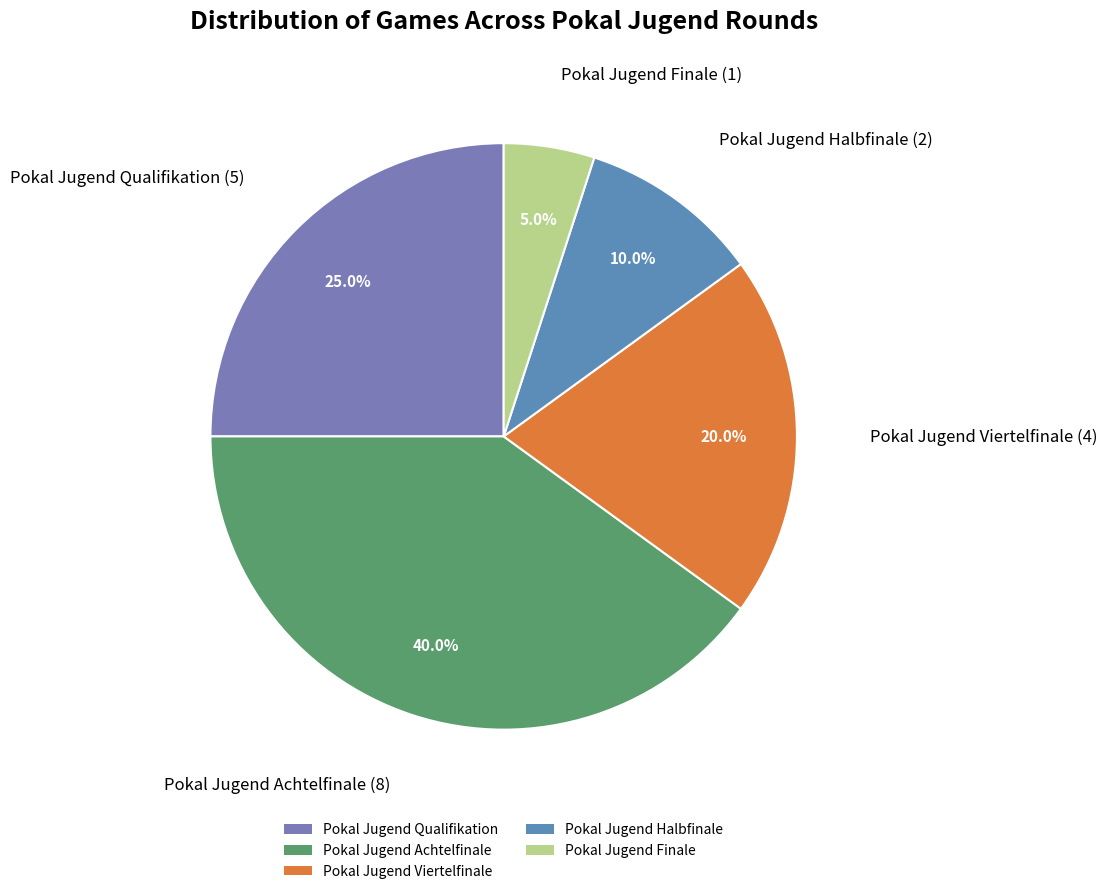

To the nearest percent, what percentage of the pie is Pokal Jugend Viertelfinale?

20%